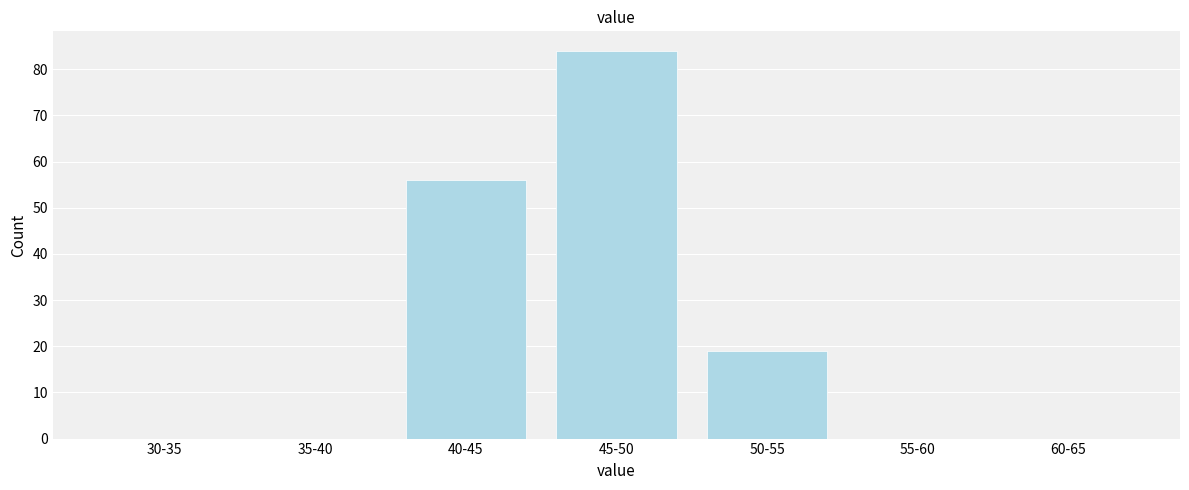

Reading right to left, extract all data points from this chart.

60-65=0	55-60=0	50-55=19	45-50=84	40-45=56	35-40=0	30-35=0